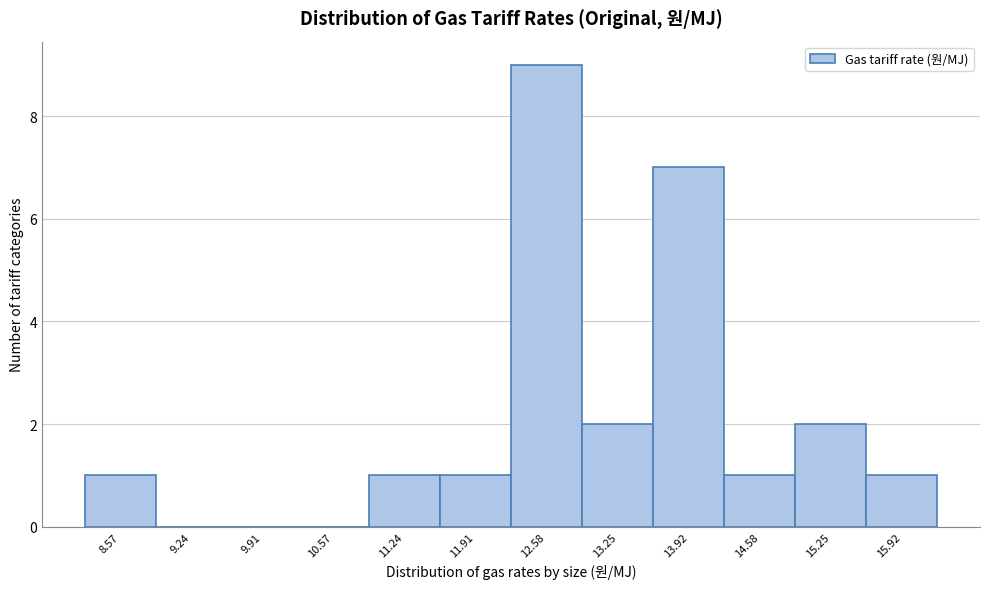

Reading left to right, transcribe all the data shown in this chart.

8.57=1	9.24=0	9.91=0	10.57=0	11.24=1	11.91=1	12.58=9	13.25=2	13.92=7	14.58=1	15.25=2	15.92=1